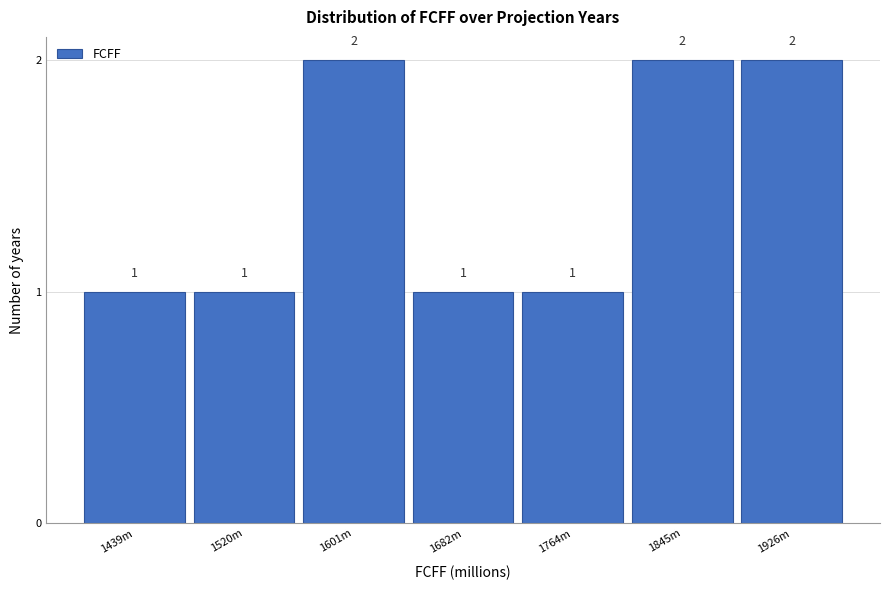

Reading right to left, list all the values displayed in this chart.

1926m=2	1845m=2	1764m=1	1682m=1	1601m=2	1520m=1	1439m=1